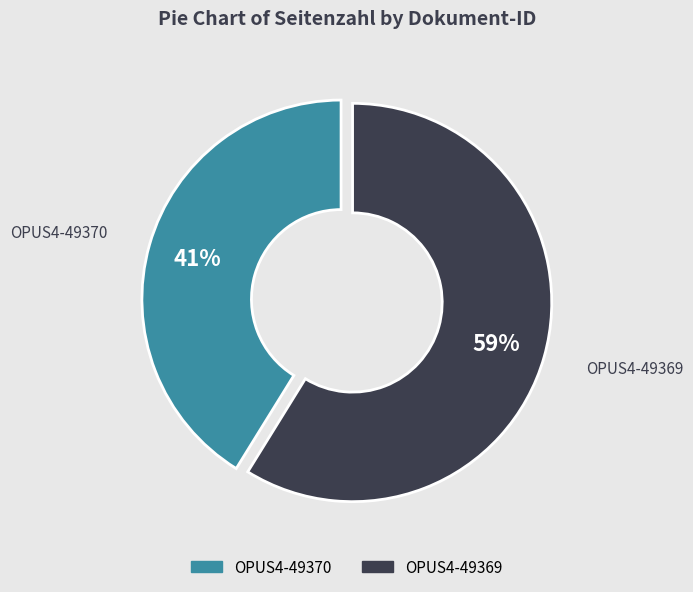

Combined, do OPUS4-49370 and OPUS4-49369 account for over 50%?

Yes